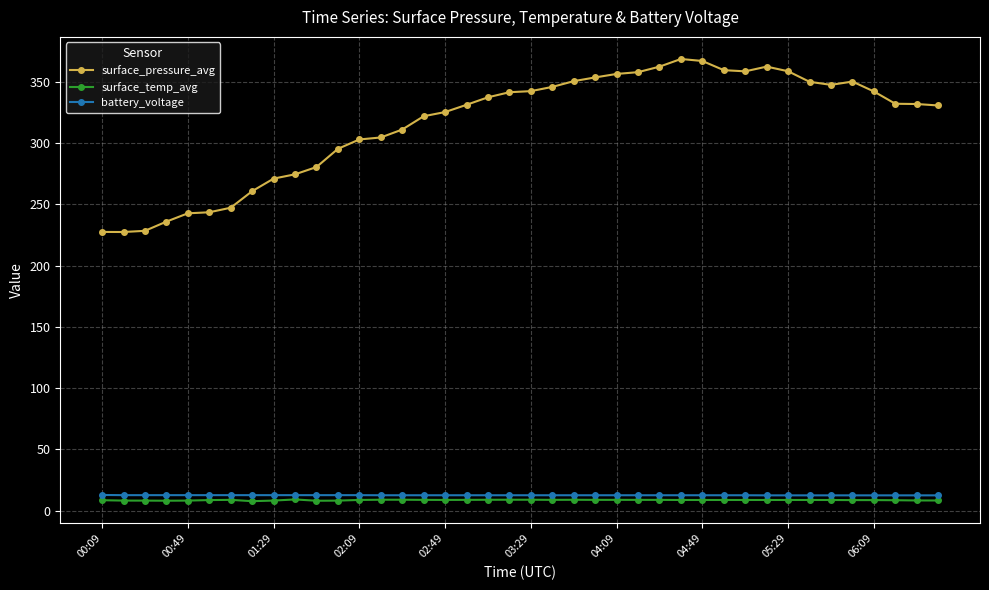

Which series has the widest spread of values?

surface_pressure_avg